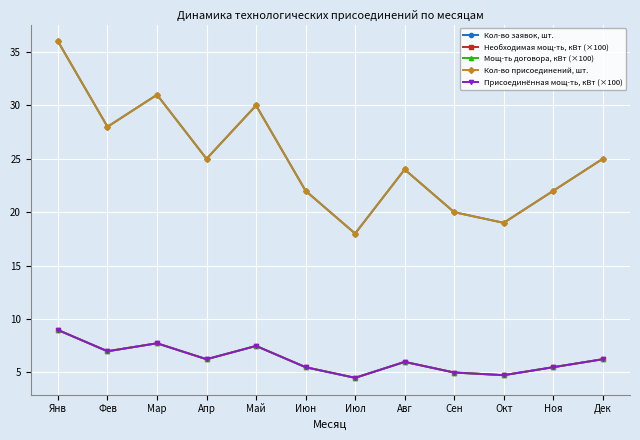

What is the average value of the Присоединённая мощ-ть, кВт (×100) series?

6.2